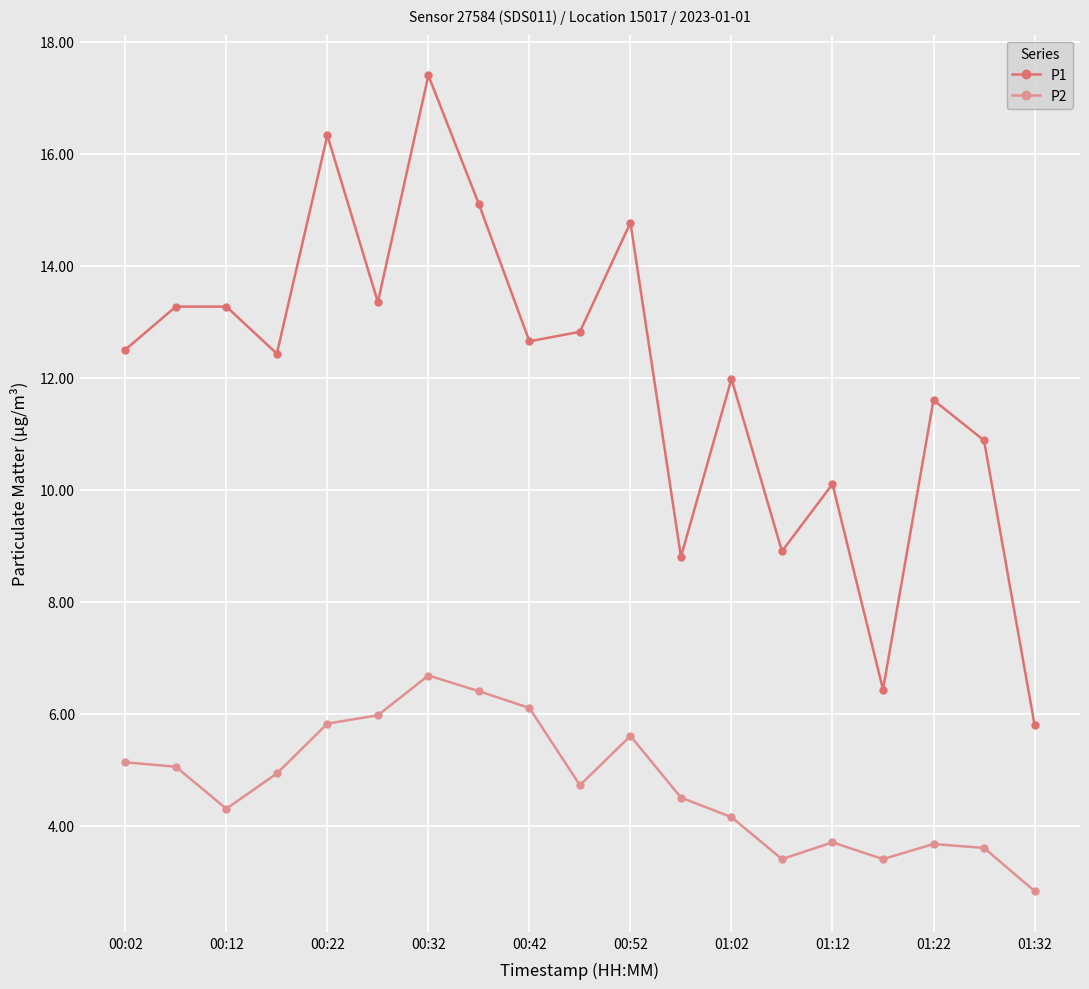

True or false: P2 has more than 2 points higher than both neighbors.

True